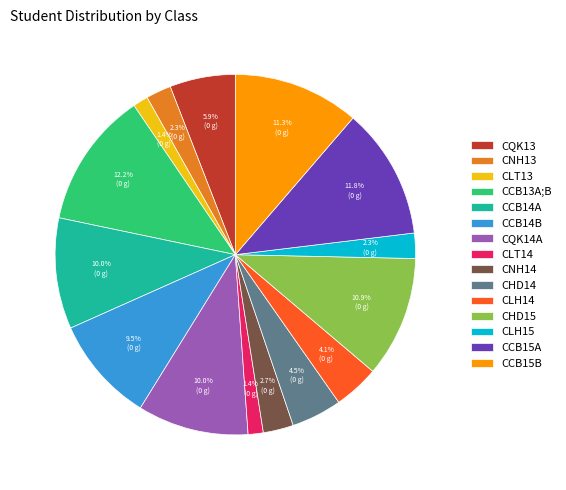

What portion of the pie excludes CCB14B?

90.5%